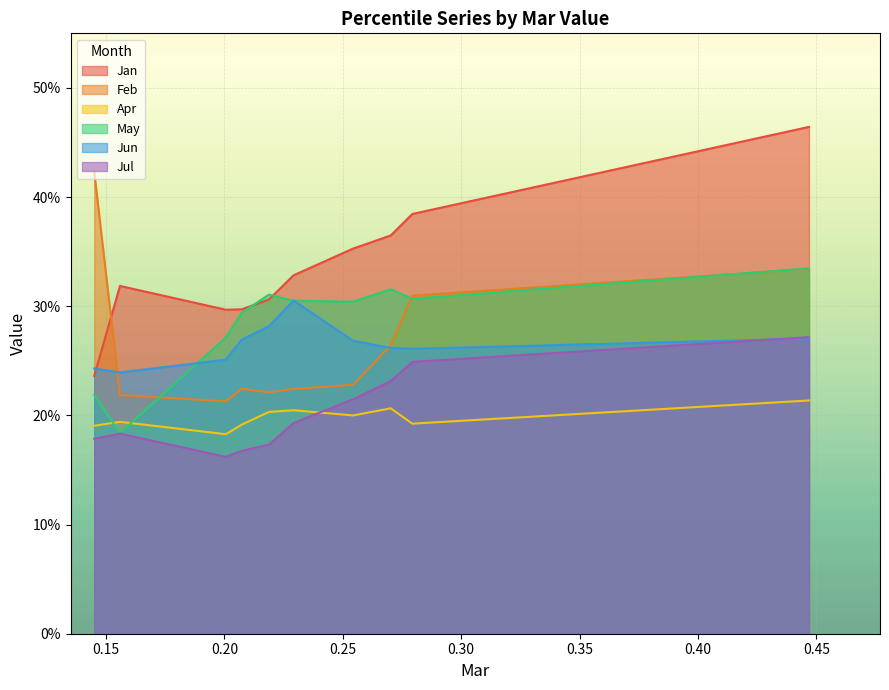

What is the maximum value for Jun?

0.3